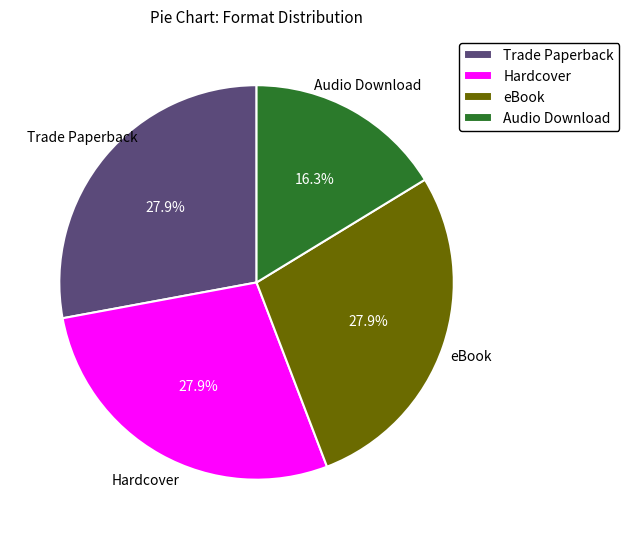

What is the smallest slice in the pie chart?

Audio Download